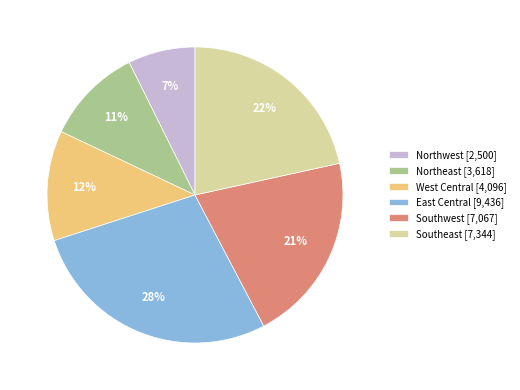

Is the sum of East Central and Northeast greater than half?

No